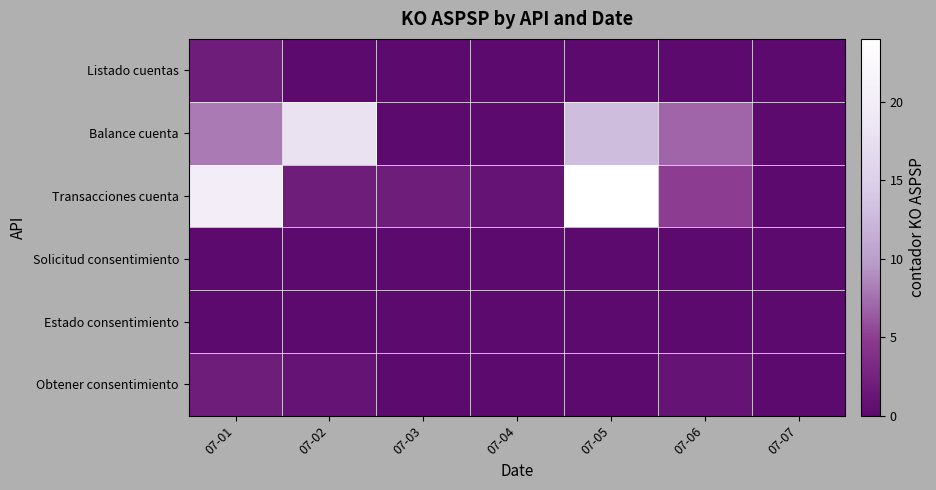

Which series has the largest range (max minus min)?

Transacciones cuenta